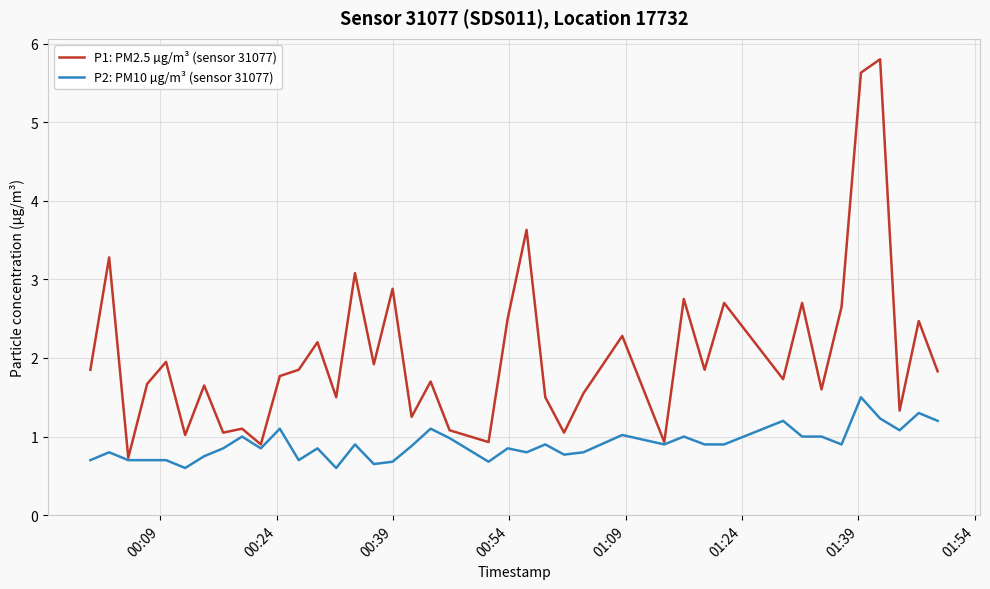

What is the maximum value shown in the chart?

5.8